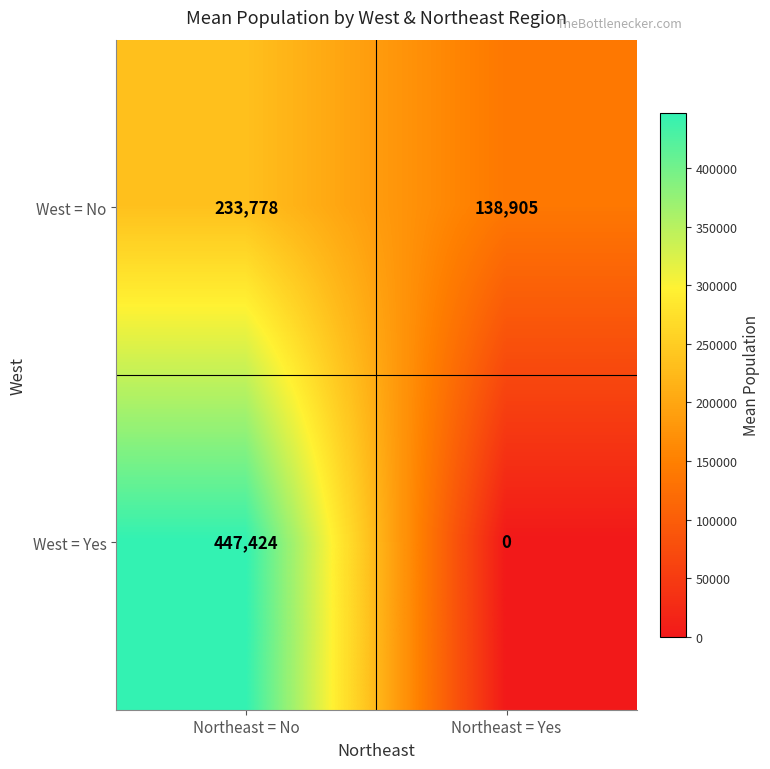

The value of West = No at Northeast = Yes is 54227. True or false?

False